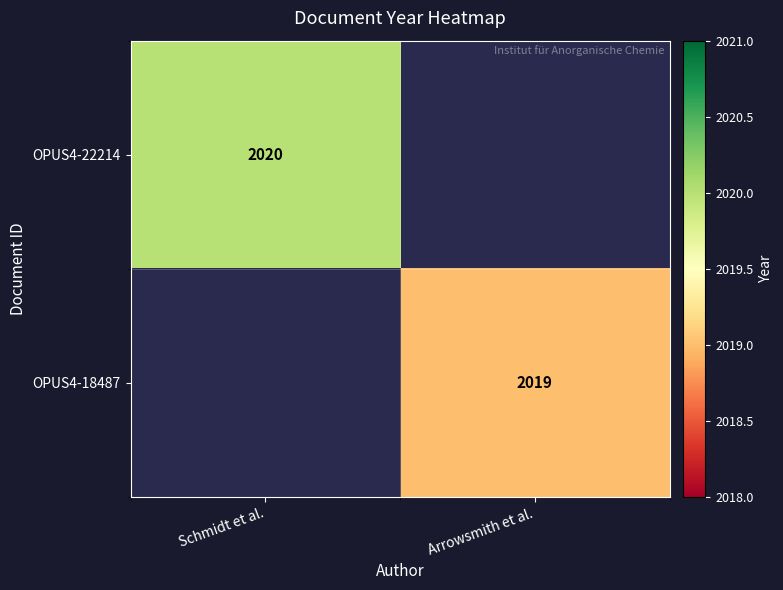

True or false: OPUS4-22214 has a value of 3613 at Schmidt et al..

False